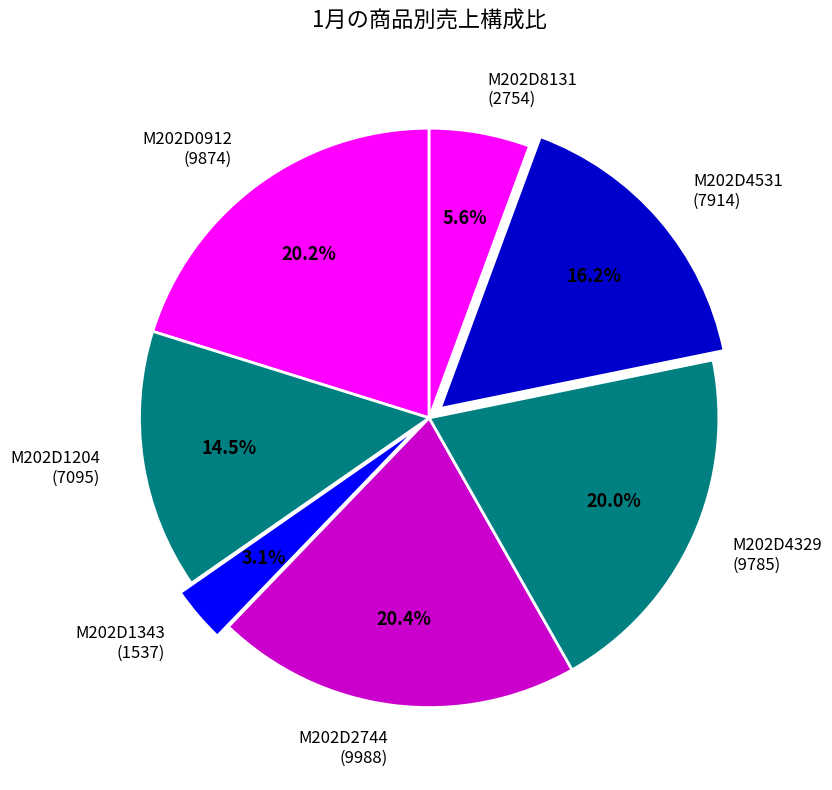

What is the ratio of the value at M202D4531 to the value at M202D8131?

2.9